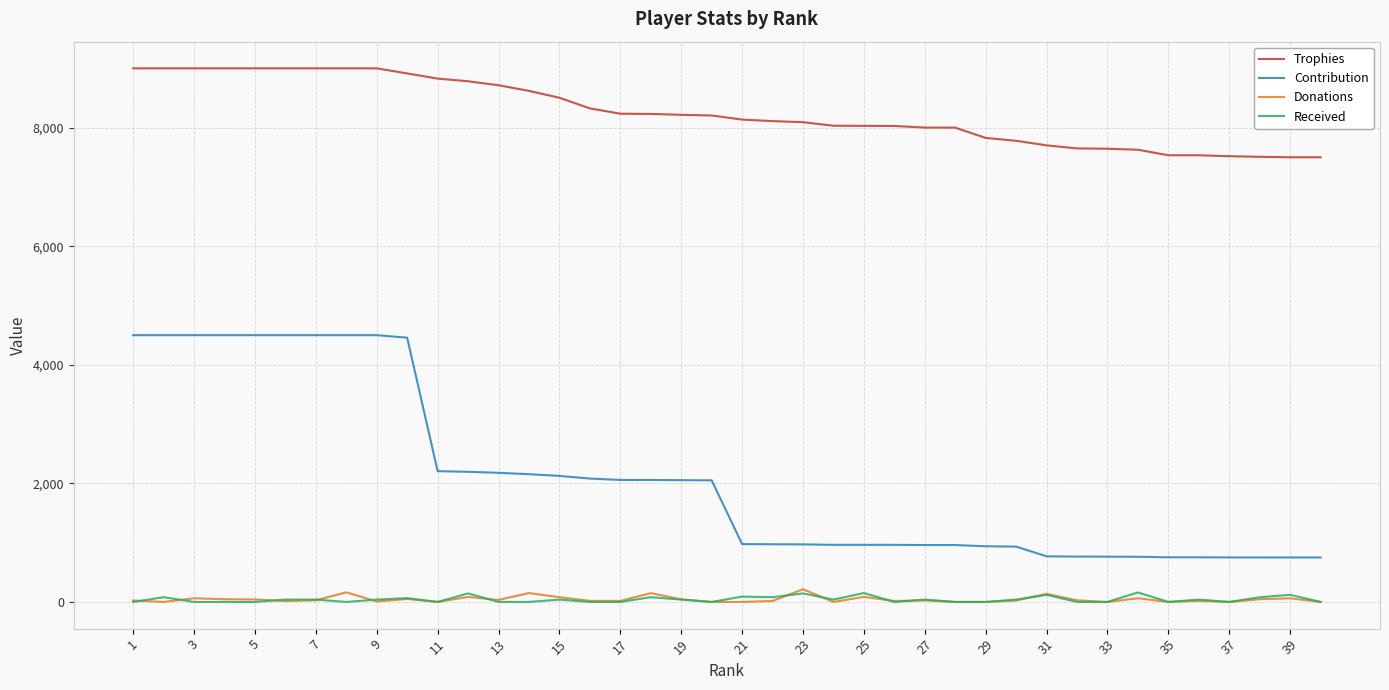

Which series has the largest total across all categories?

Trophies